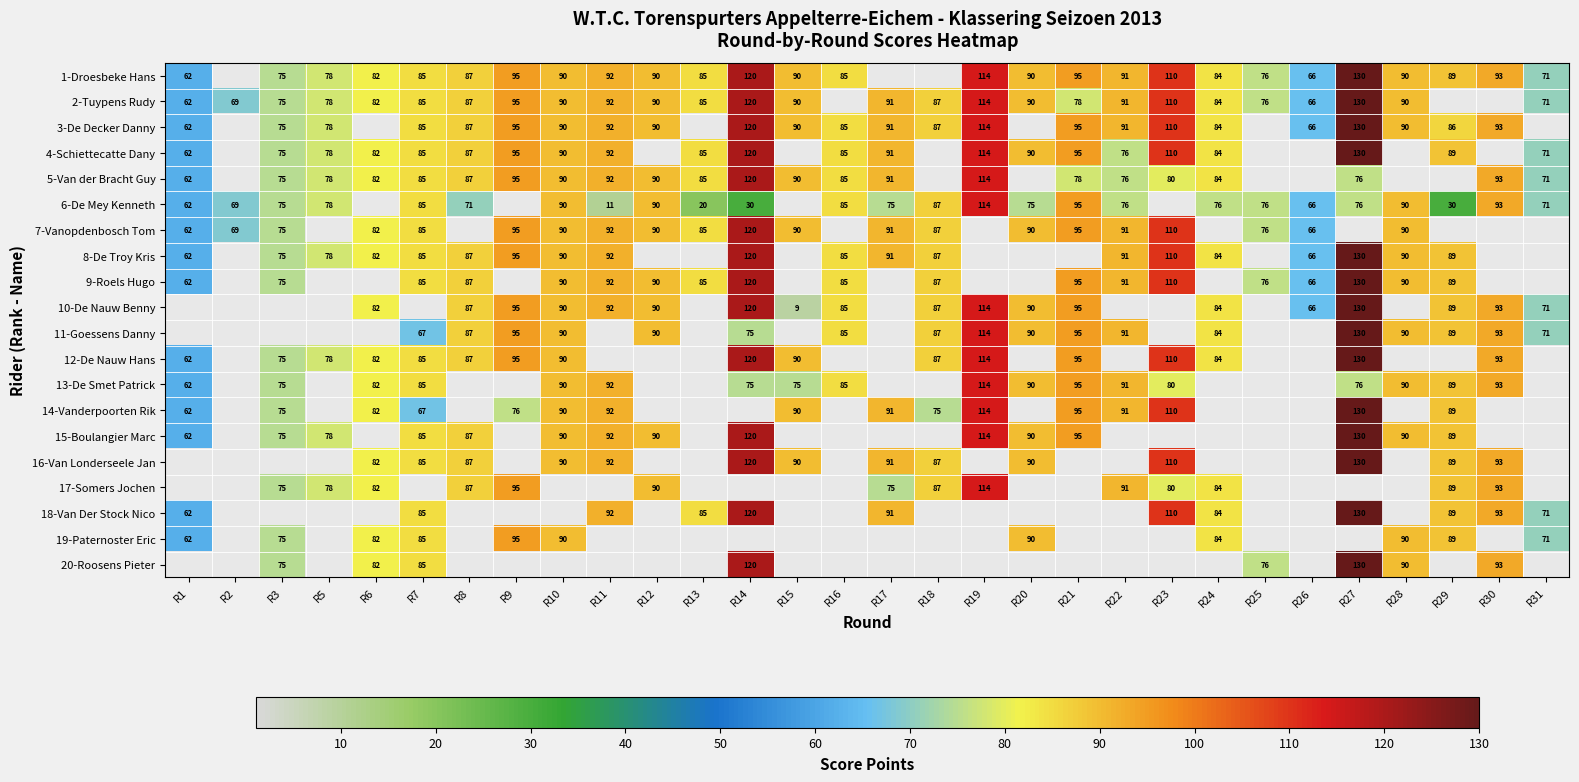

How many series are shown in this chart?

20